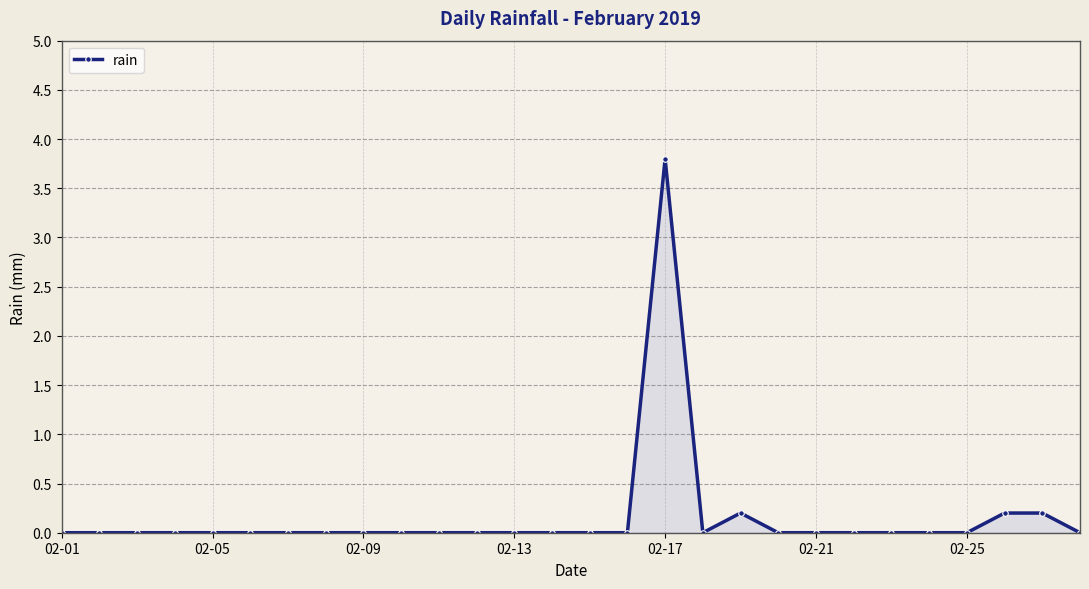

True or false: there are more than 1 points higher than both neighbors.

True